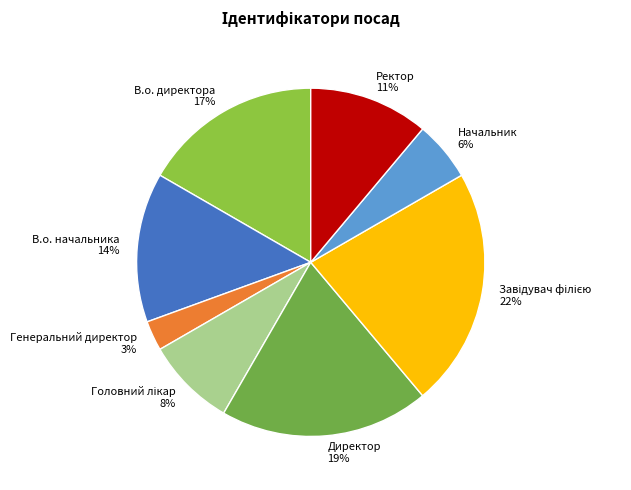

Does В.о. начальника account for over 50% of the chart?

No